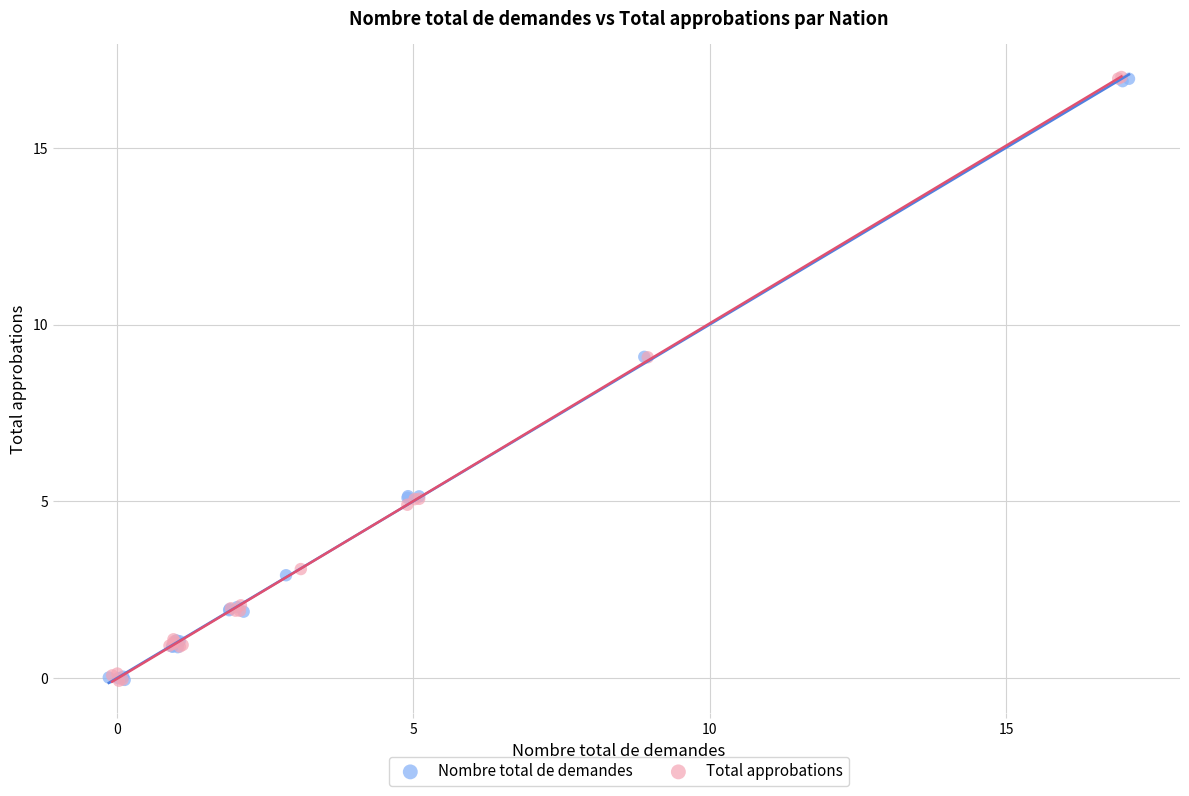

What are all the series names shown in the legend?

Nombre total de demandes, Total approbations